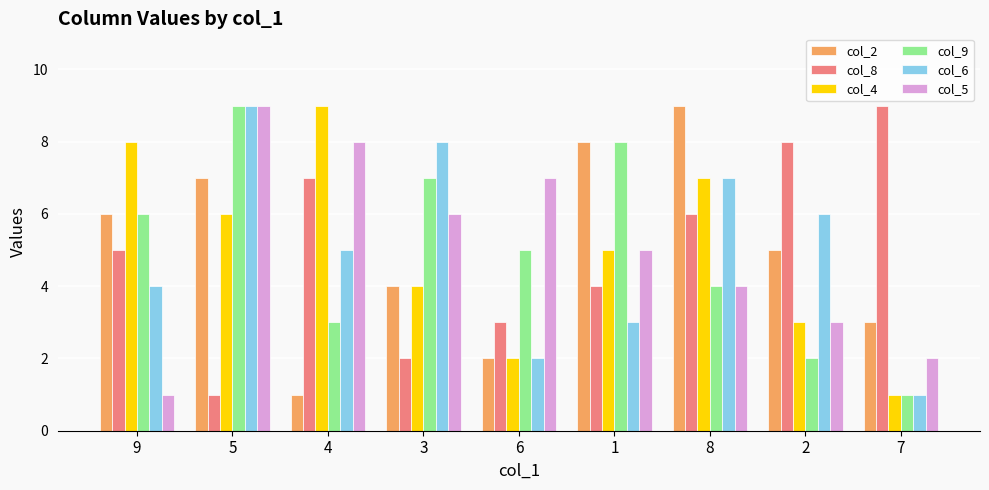

What is the sum of the col_9 values at 8 and 6?

9